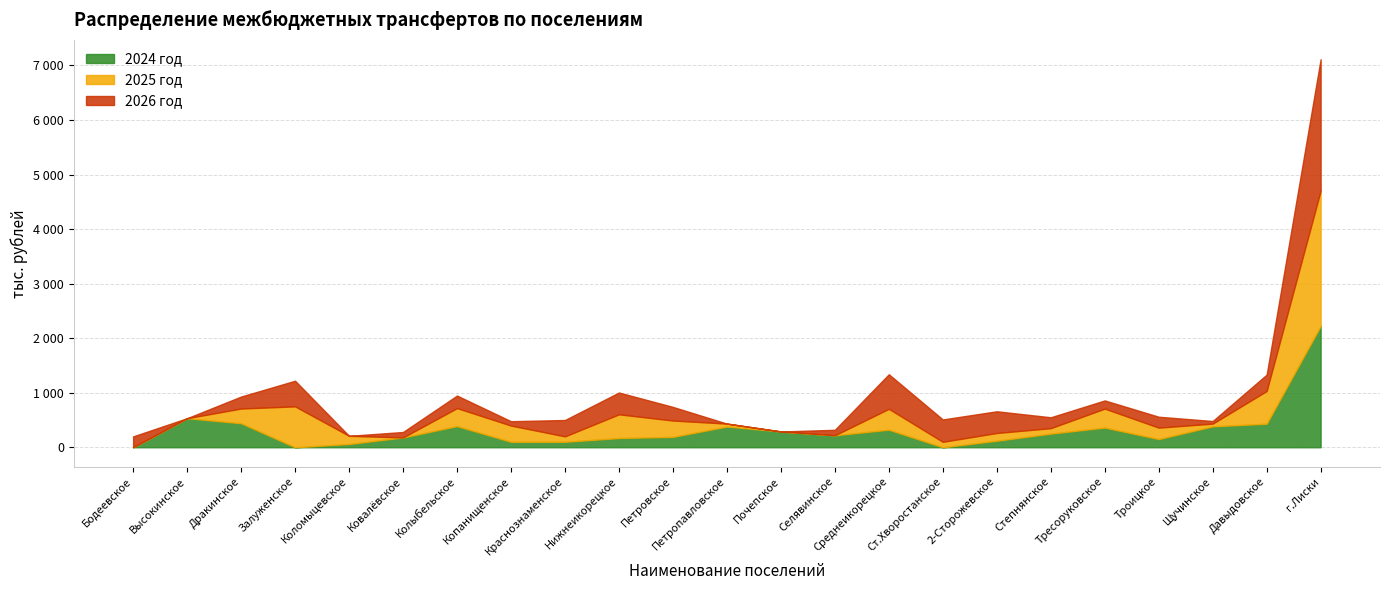

At how many categories does at least one series exceed 1288?

1